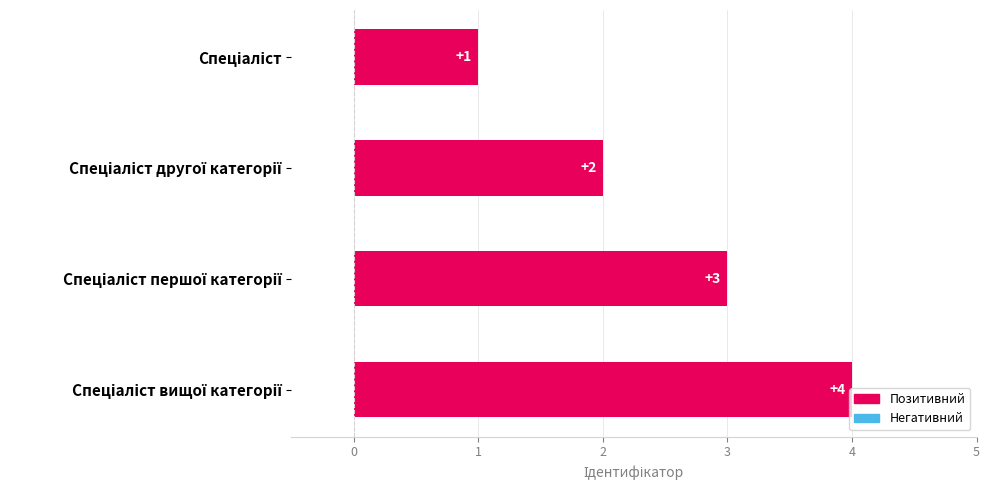

What is the difference between the maximum and minimum values?

3